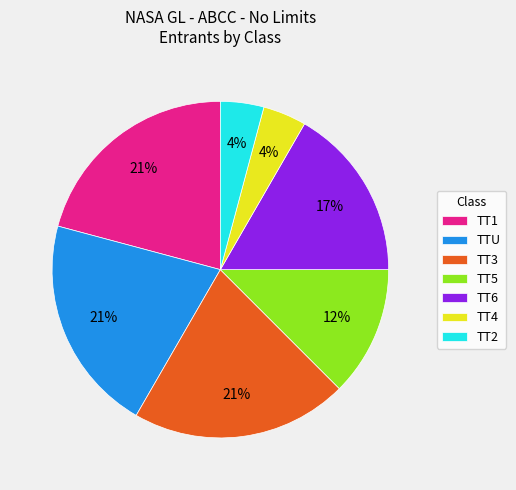

Does TT5 represent more than half of the total?

No